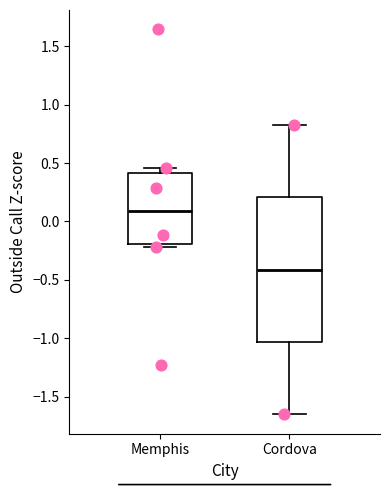

Where is the lower edge of the box for Memphis on the y-axis? The values are not printed on the chart, so give them approximately, as read against the axis.

-0.20